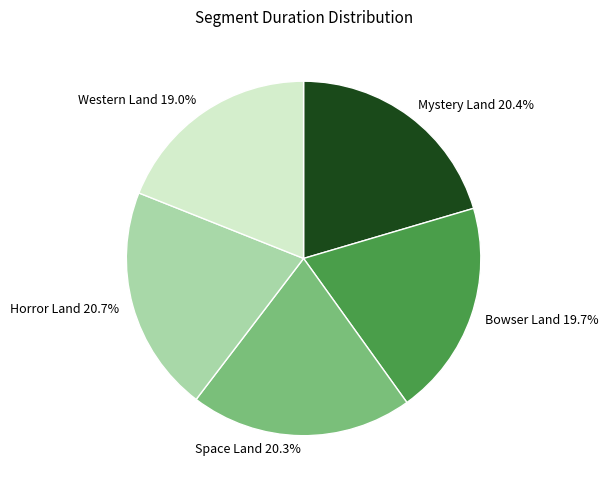

Which has a higher value, Mystery Land 20.4% or Western Land 19.0%?

Mystery Land 20.4%